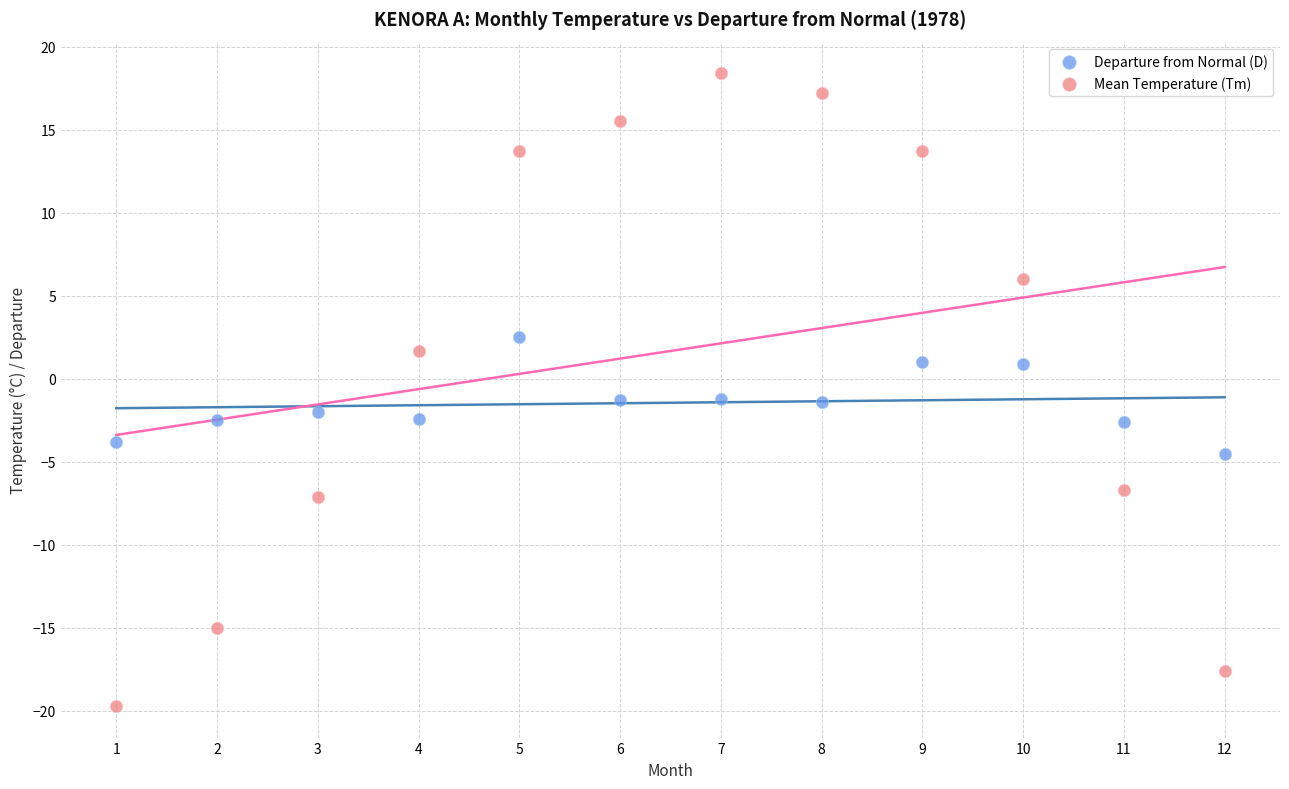

Across all data points, what is the range of Y values (max minus min)?

38.1